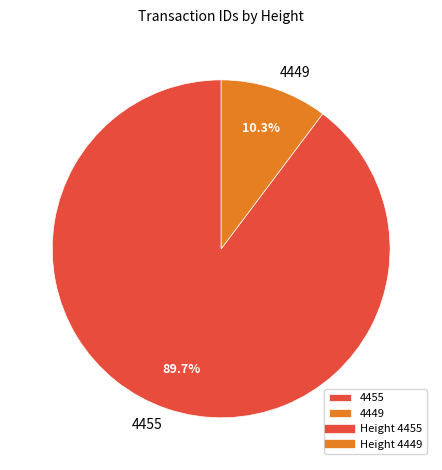

The 4455 slice represents 90% of the pie. True or false?

True